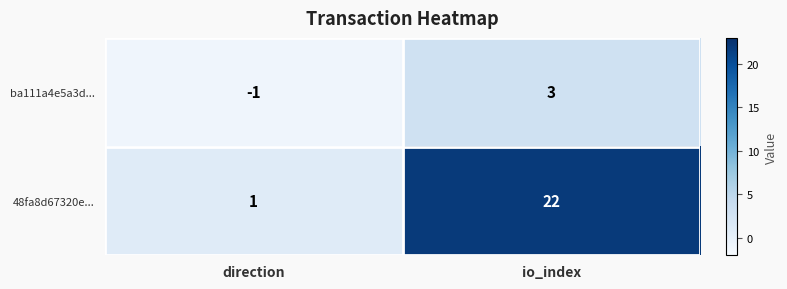

What is the difference between the maximum and minimum values in the 48fa8d67320e... series?

21